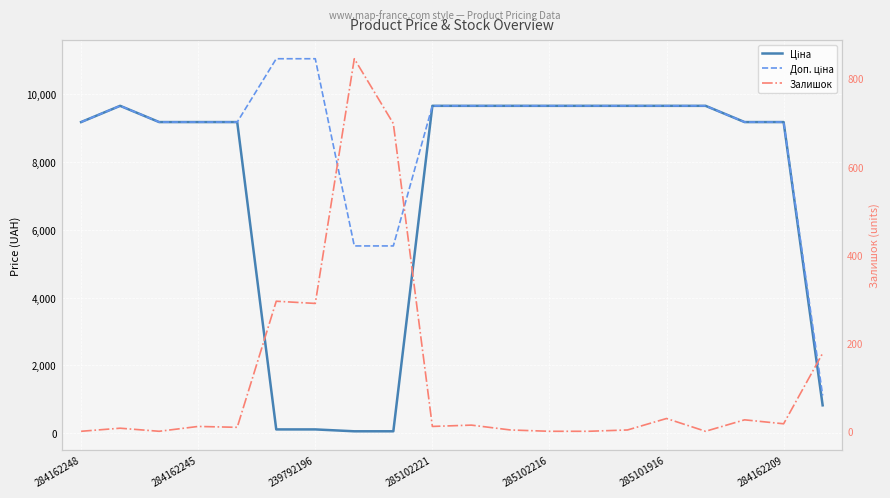

What is the maximum value shown in the chart?

11055.0